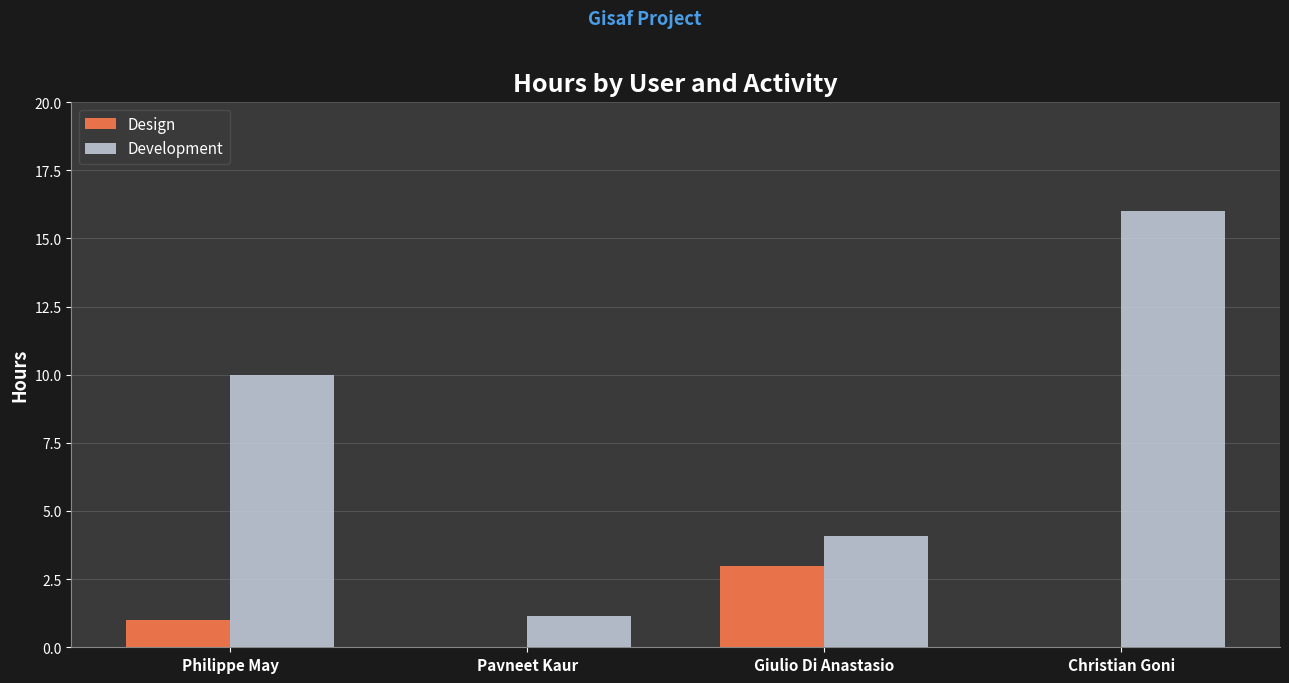

Between Pavneet Kaur and Giulio Di Anastasio, which series saw the biggest shift?

Design